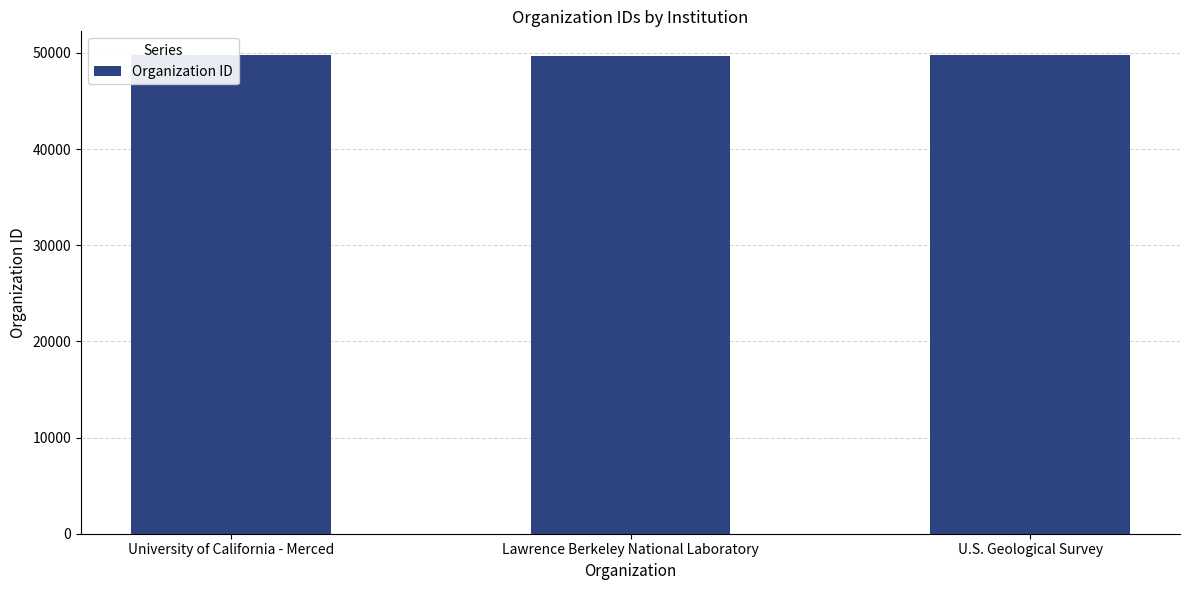

What is the label of the 2nd bar from the left?

Lawrence Berkeley National Laboratory